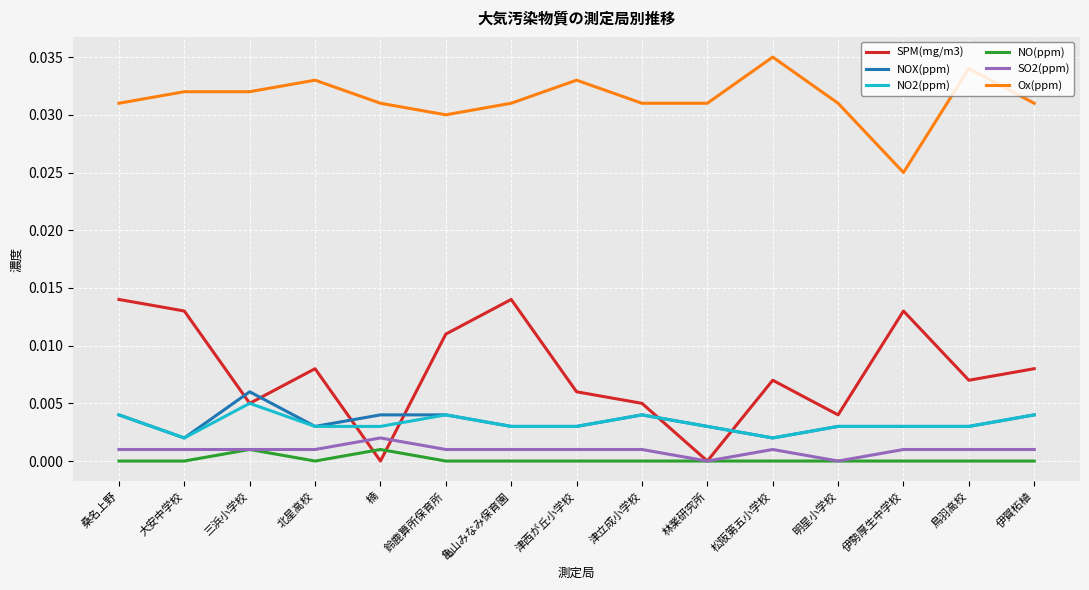

Which series has the widest spread of values?

SPM(mg/m3)